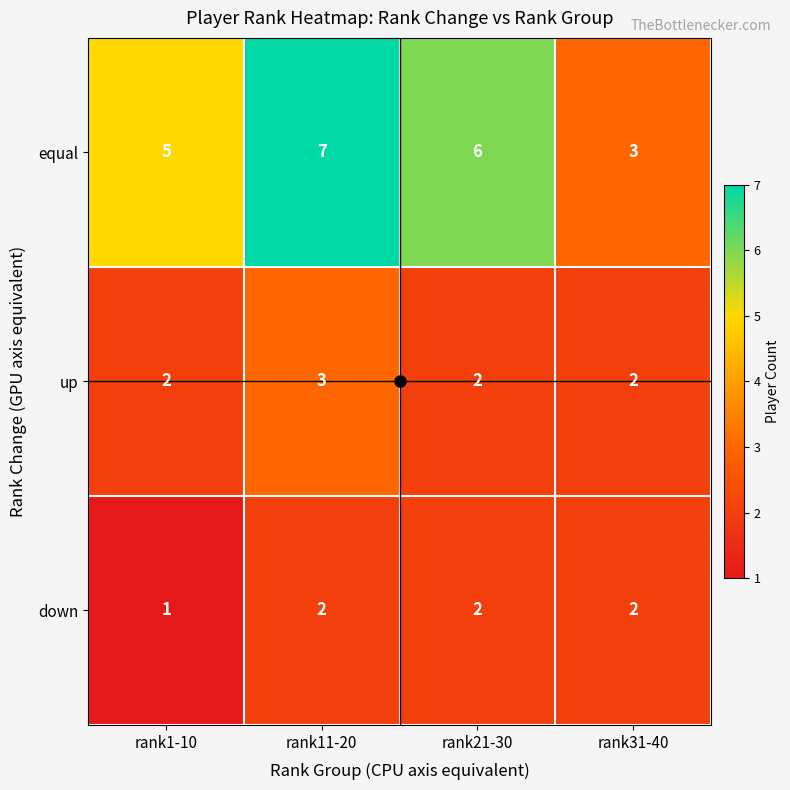

What is the highest value of the equal series?

7